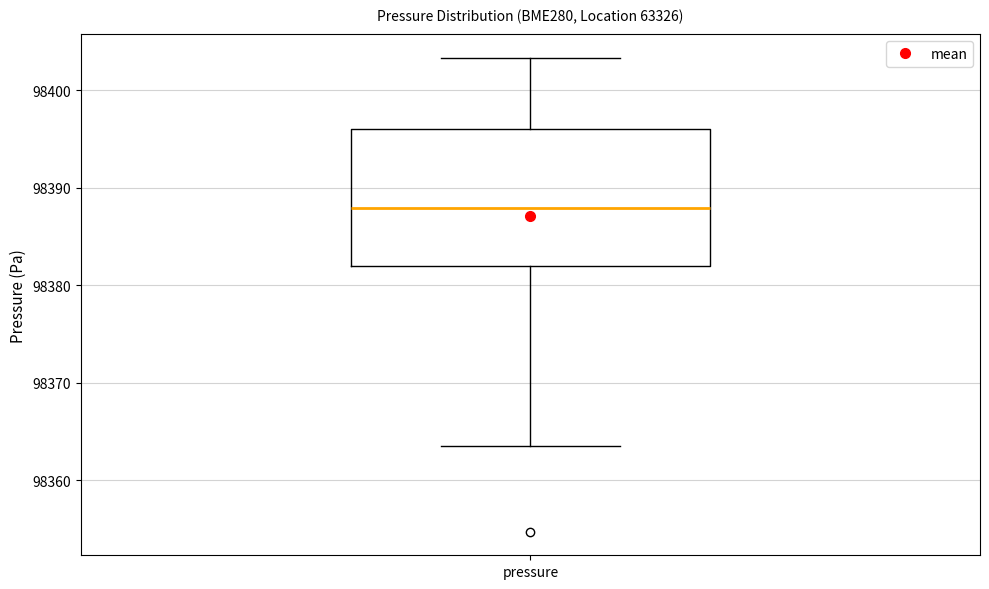

Read this box plot against the y-axis: the position of the median line, the range covered by the box, and the ends of both whiskers. The values are not printed on the chart, so give them approximately, as read against the axis.

median 98388, box 98382 to 98396, whiskers 98363 to 98403